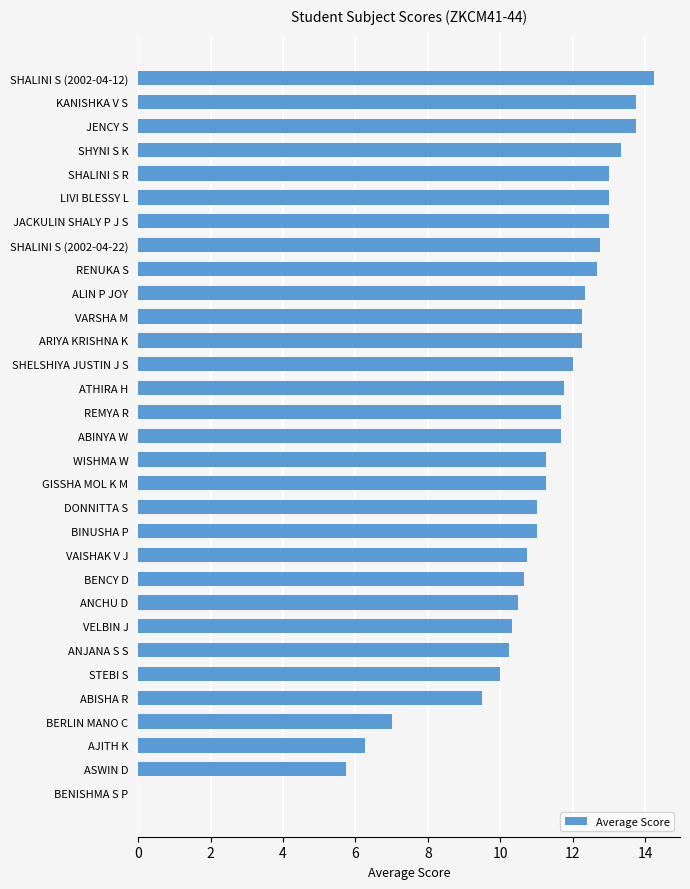

Which category has the highest value across all series?

SHALINI S (2002-04-12)